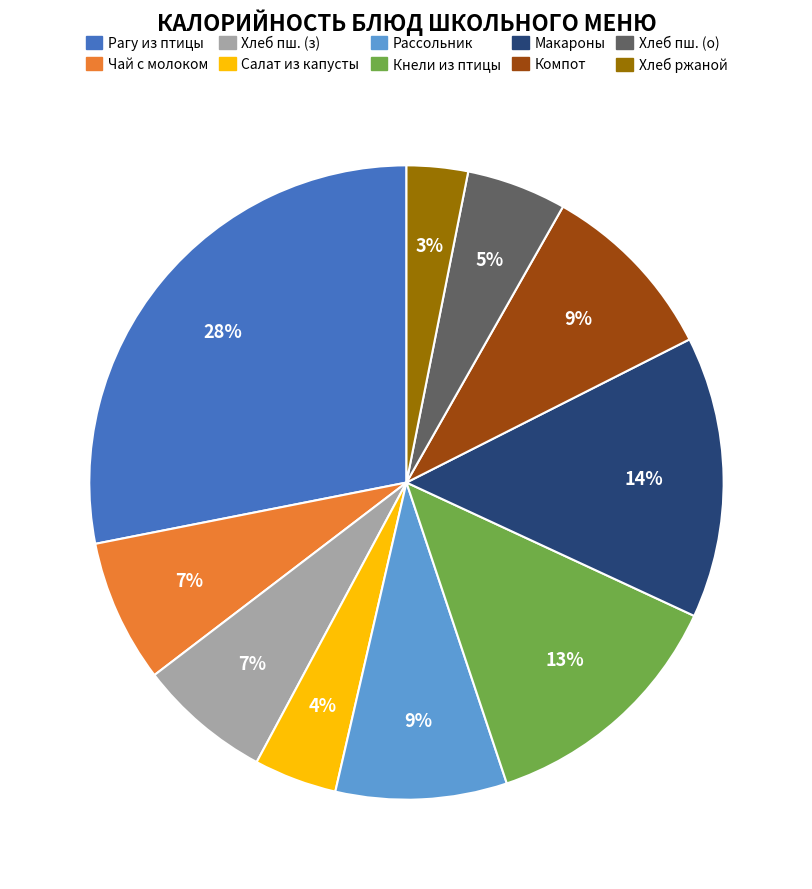

To the nearest percent, what is the average slice percentage?

10%